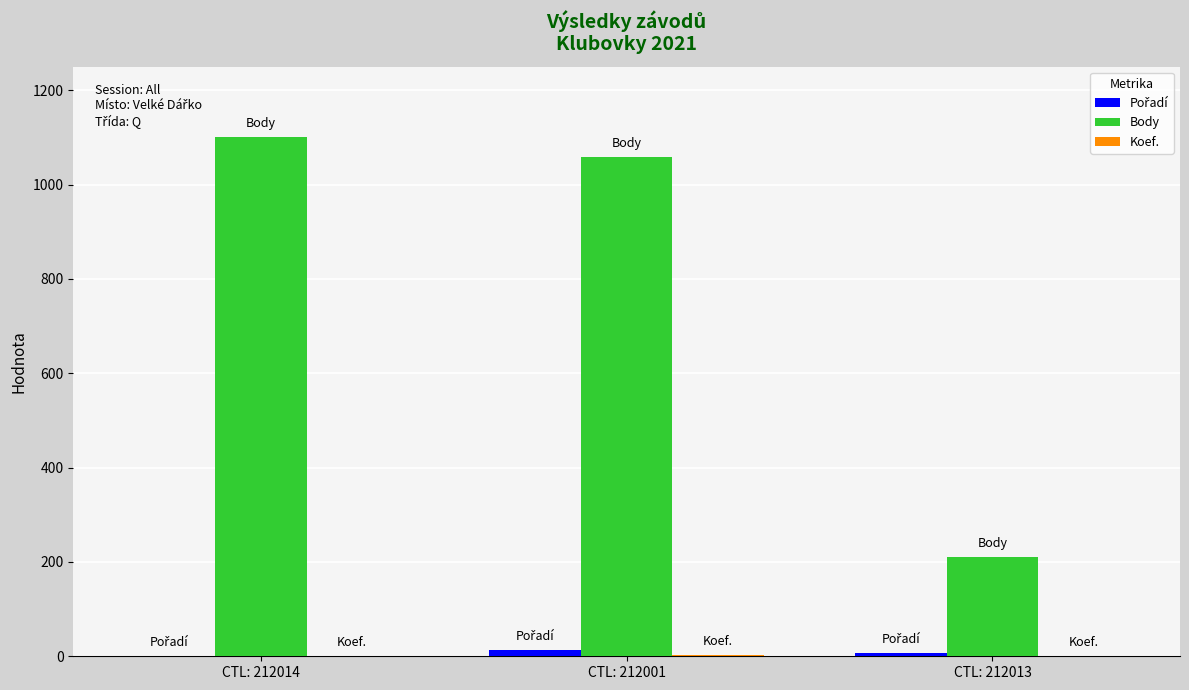

True or false: Body has a value of 1101 at CTL: 212014.

True